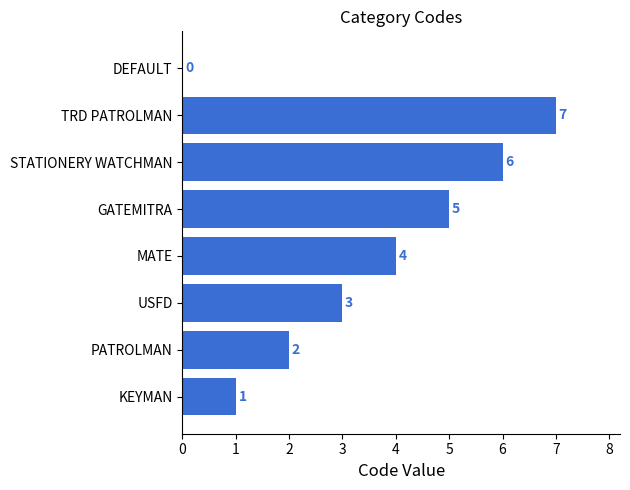

Reading bottom to top, extract all data points from this chart.

KEYMAN=1	PATROLMAN=2	USFD=3	MATE=4	GATEMITRA=5	STATIONERY WATCHMAN=6	TRD PATROLMAN=7	DEFAULT=0